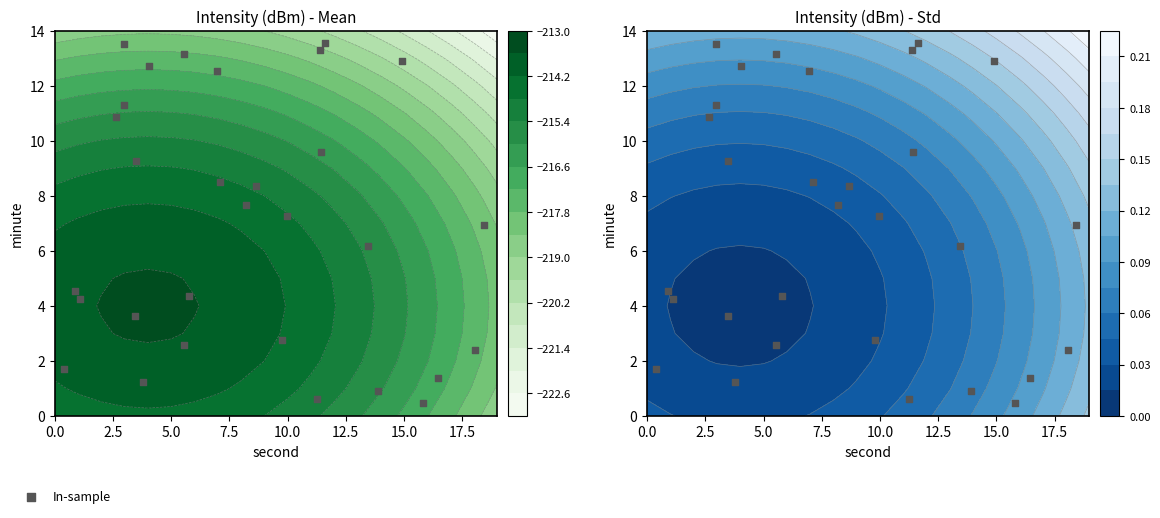

What is the difference between the values at 15 and 10.0?

4.2